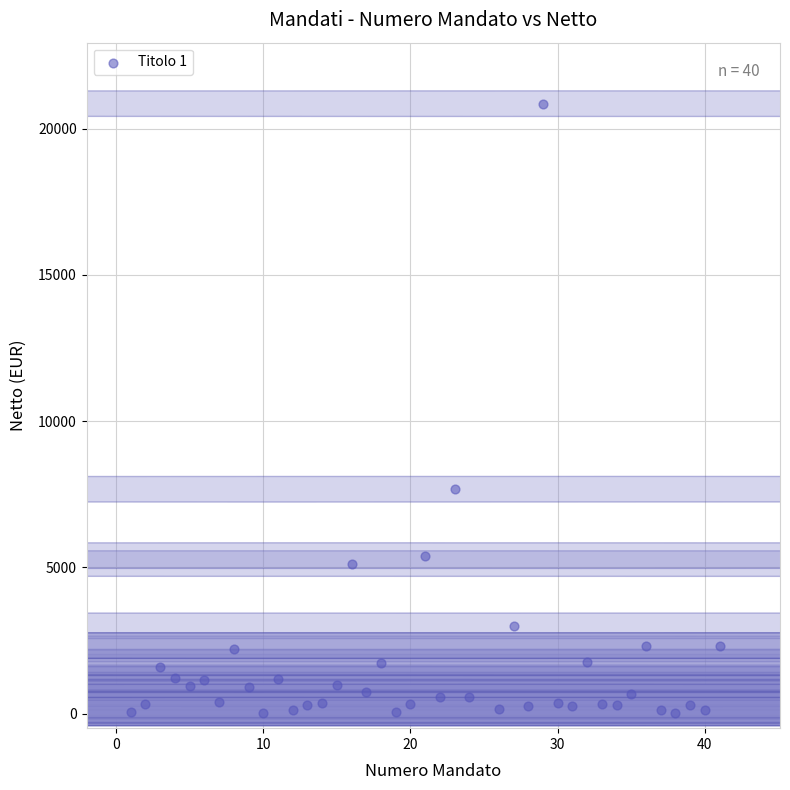

What Y value in the scatter plot is closest to 10433?

7668.2